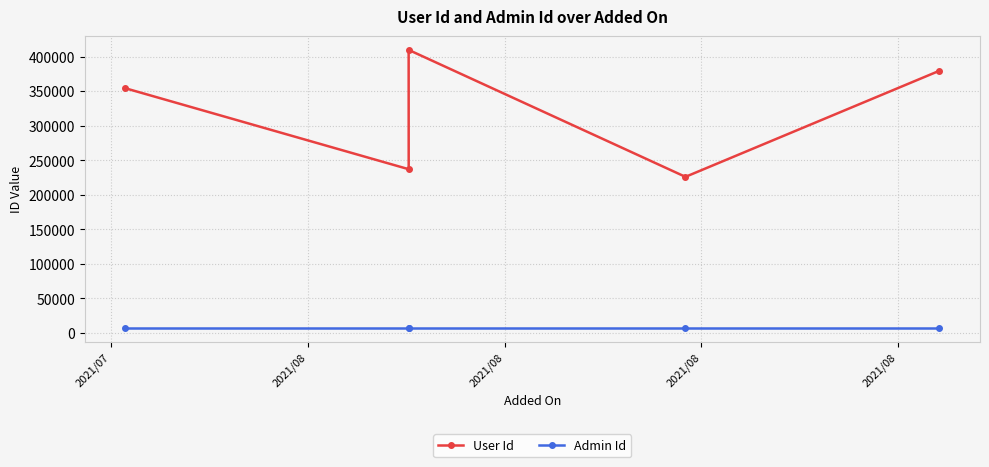

Reading left to right, what are all the values shown in this chart?

User Id: 354025	409567	236934	225877	379319
Admin Id: 6940	6940	6940	6940	6940